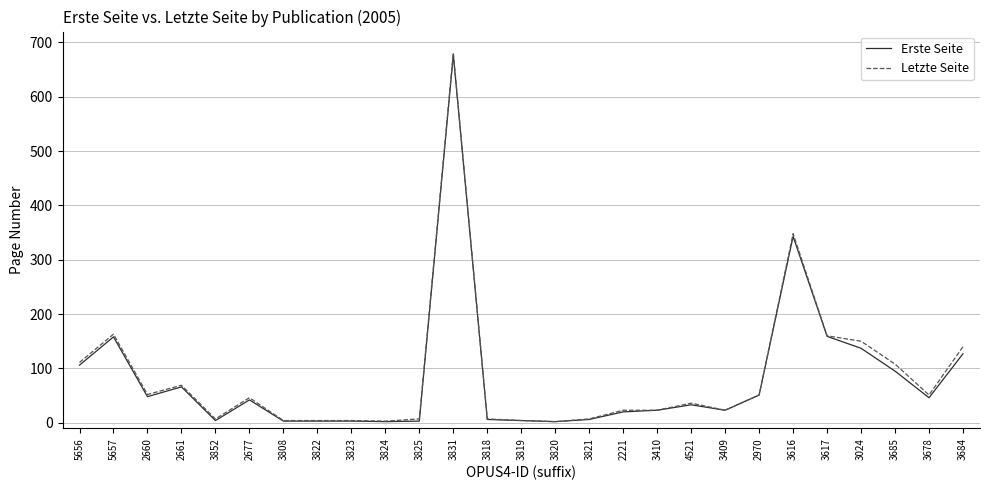

What is the total value across all series at 3024?

287